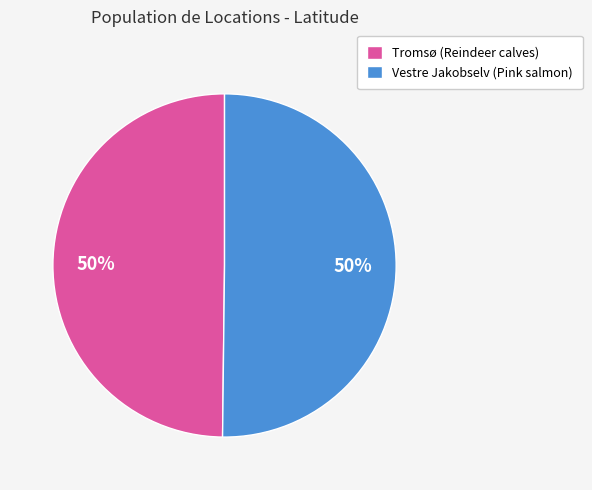

To the nearest percent, what percentage of the pie is Vestre Jakobselv (Pink salmon)?

50%